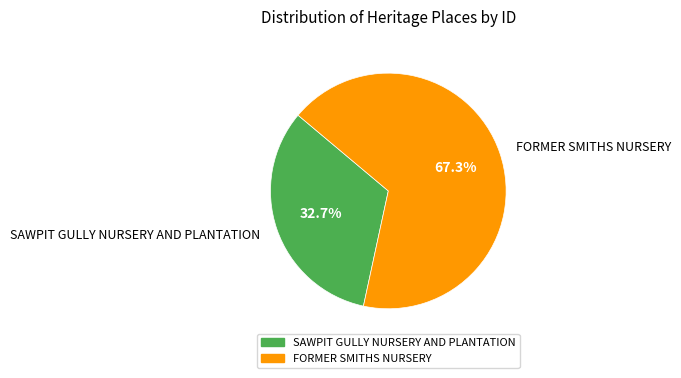

What is the ratio of the value at FORMER SMITHS NURSERY to the value at SAWPIT GULLY NURSERY AND PLANTATION?

2.1